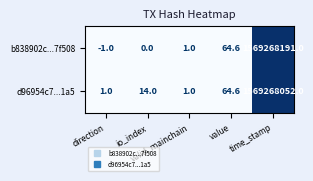

List the series in order of their overall mean, lowest first.

d96954c7...1a5, b838902c...7f508